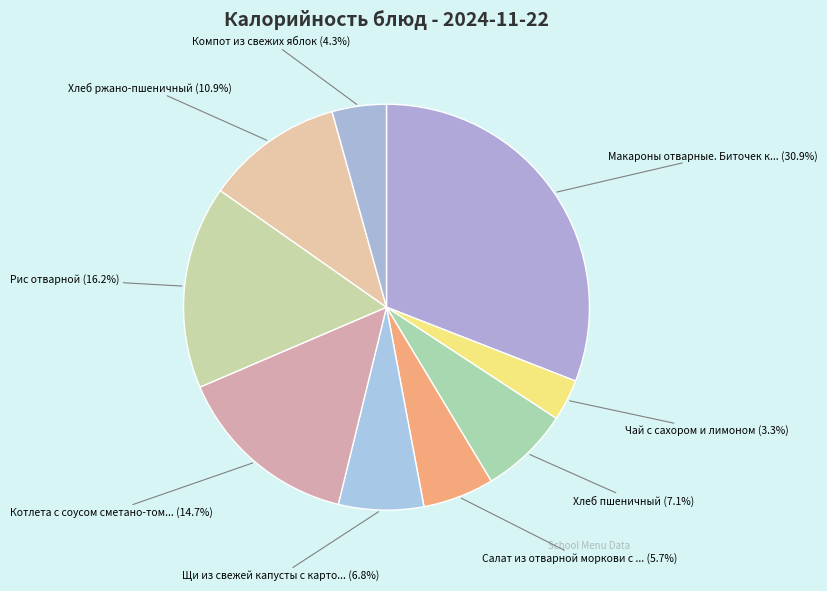

To the nearest percent, what is the average slice percentage?

11%